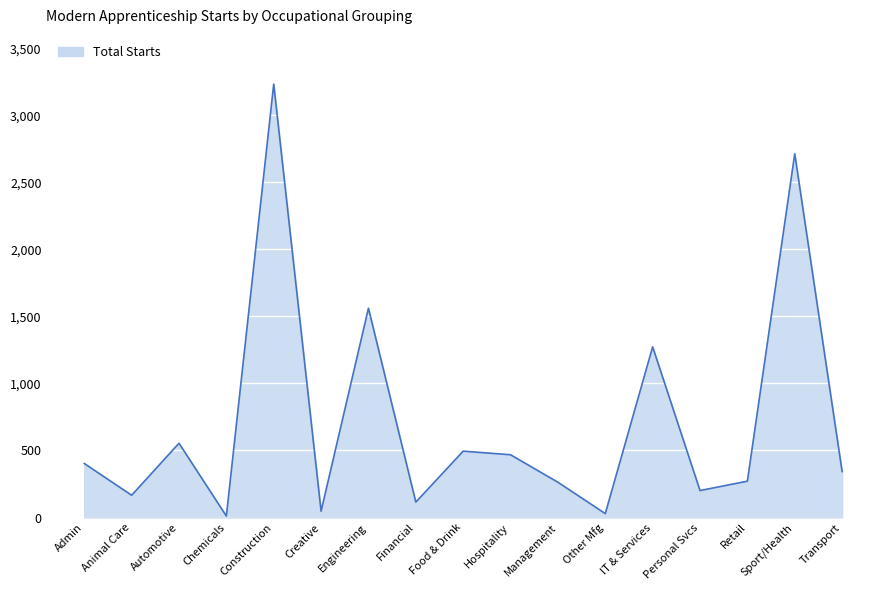

Which category has the highest value across all series?

Construction